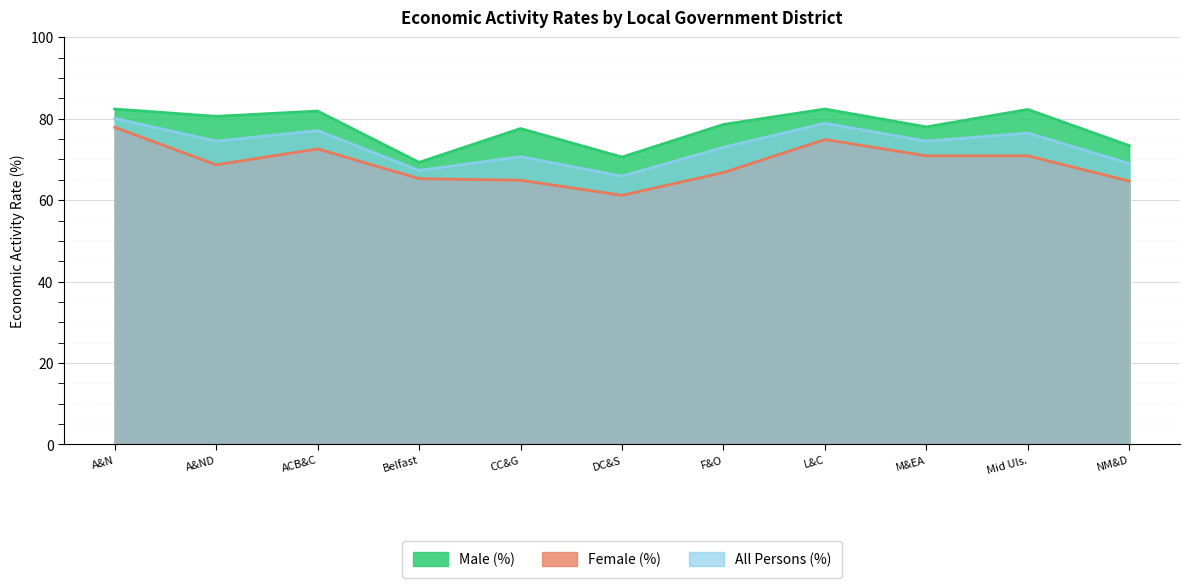

List the series in order of their overall mean, lowest first.

Female (%), All Persons (%), Male (%)